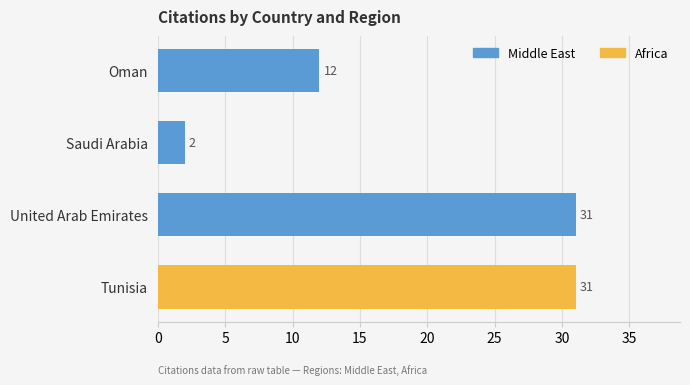

What is the difference between the Africa values at Oman and Tunisia?

31